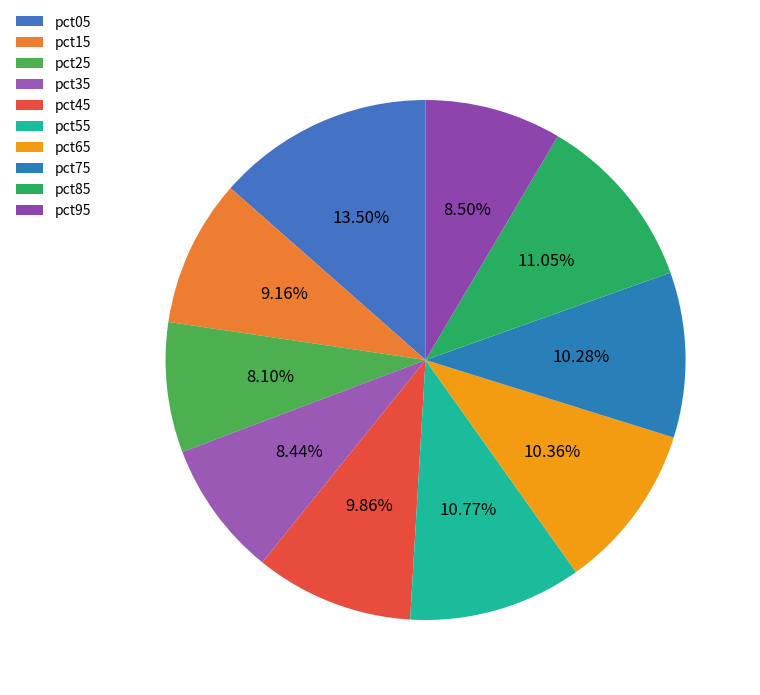

The pct45 slice represents 10% of the pie. True or false?

True